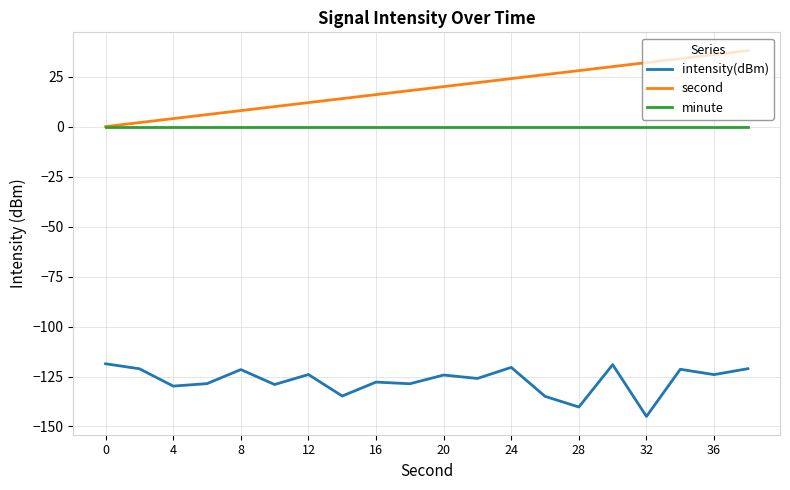

What is the maximum value for second?

38.0